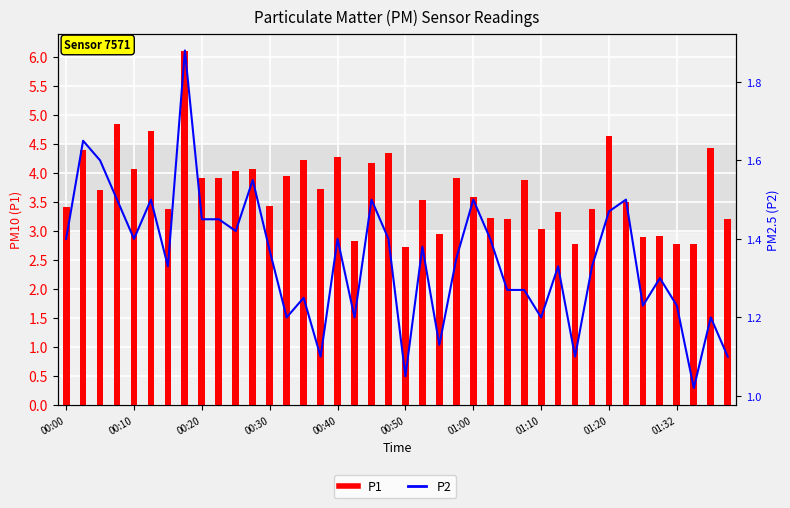

What is the spread (max minus min) of values at 01:20?

3.2